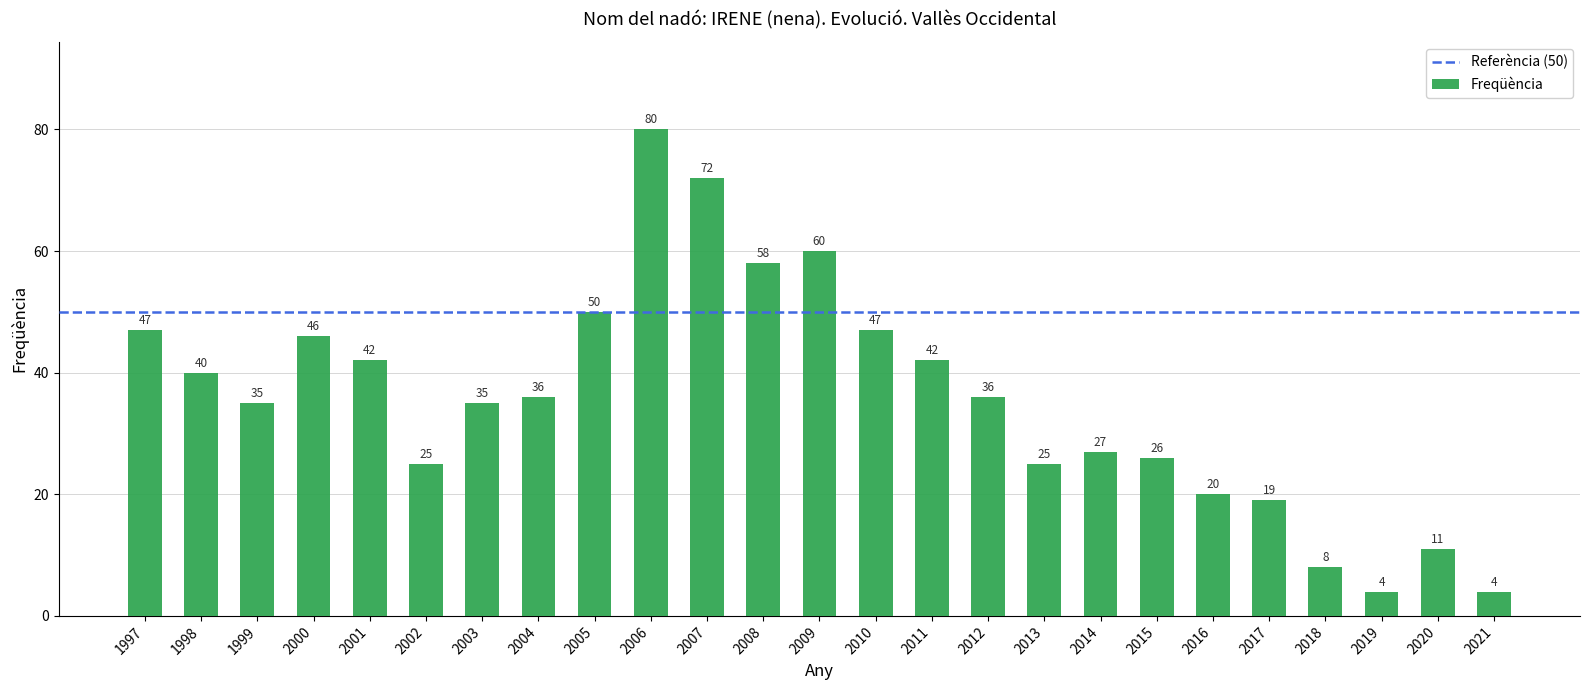

What is the difference between the maximum and minimum values?

76